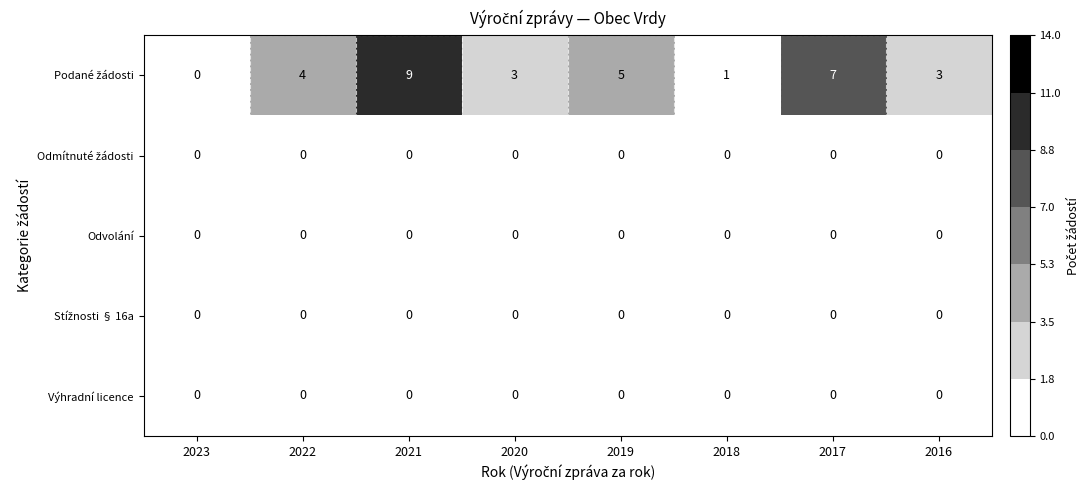

At which category is the sum across all series the highest?

2021